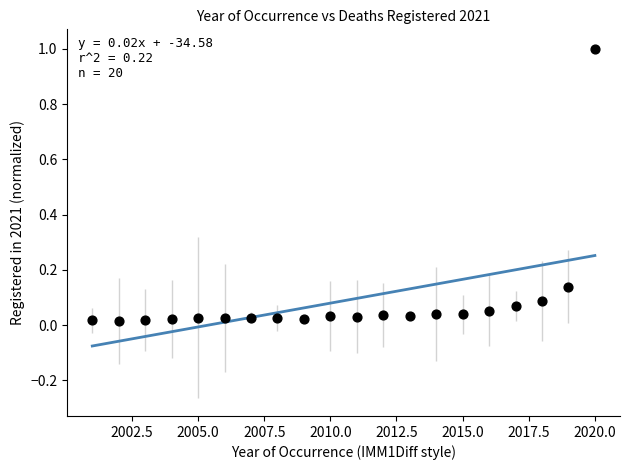

What is the range of X values (max minus min)?

19.0